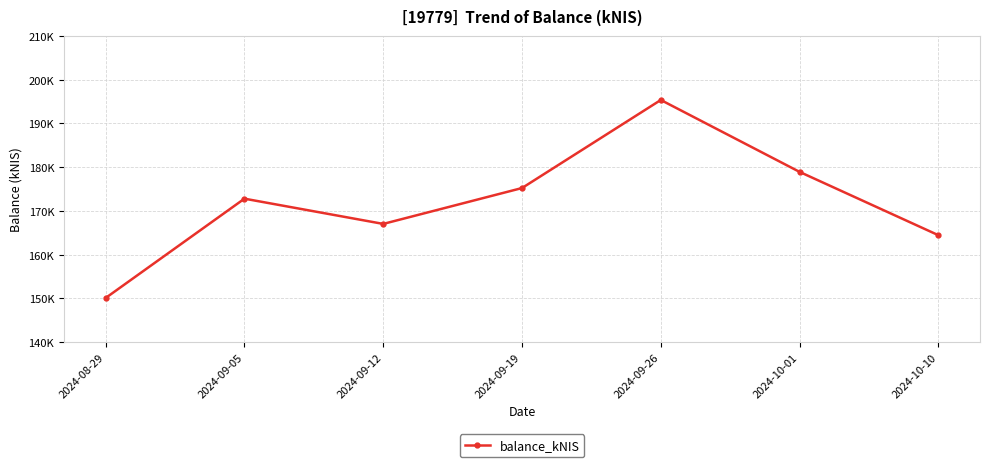

How many lines are shown in the chart?

1